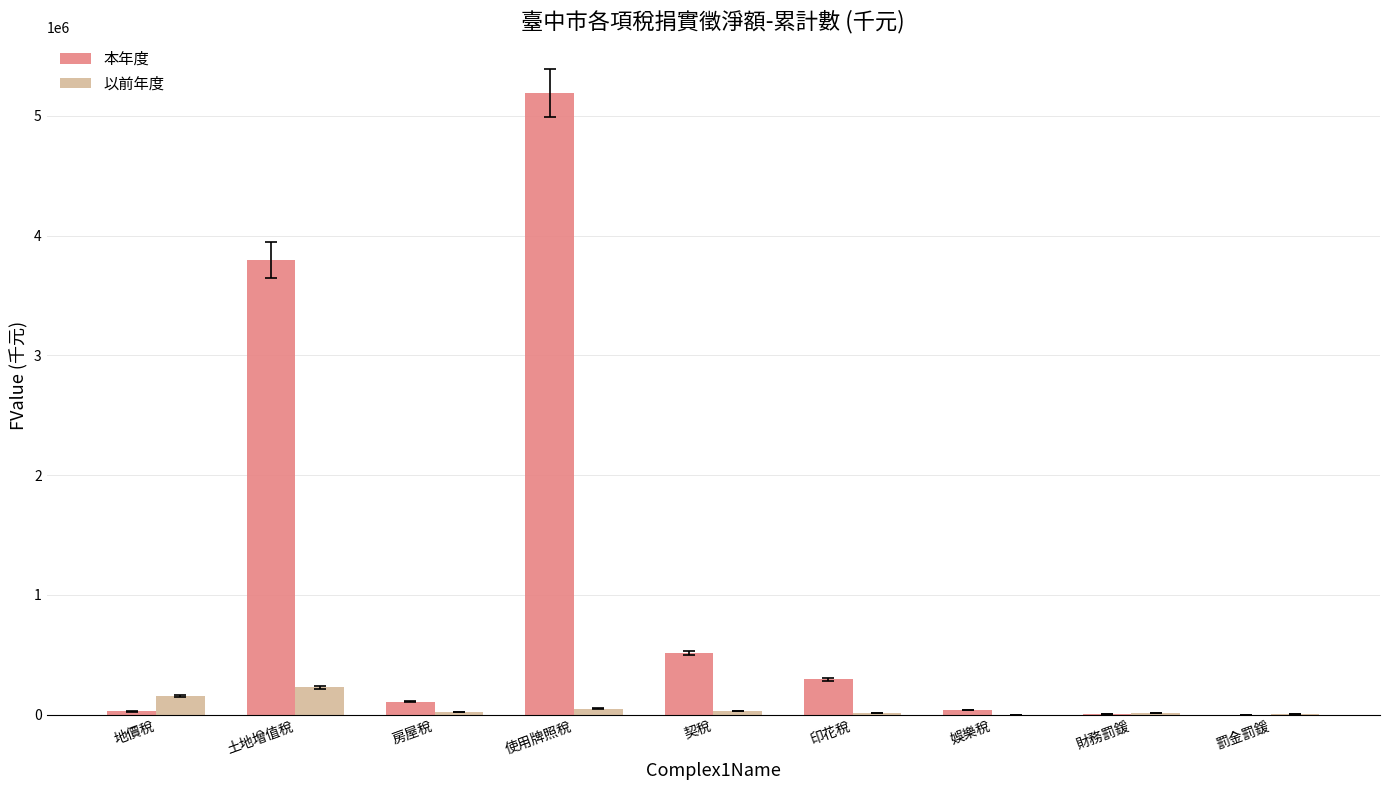

Is the value of 本年度 at 契稅 greater than the value of 以前年度 at 財務罰鍰?

Yes